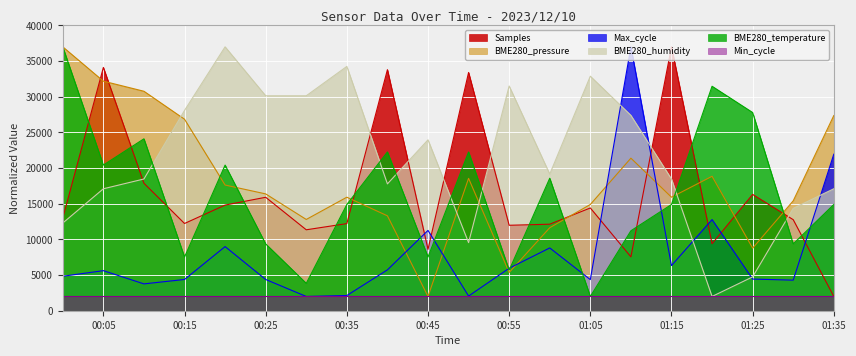

True or false: BME280_temperature has a value of 5065.8 at 00:45.

False